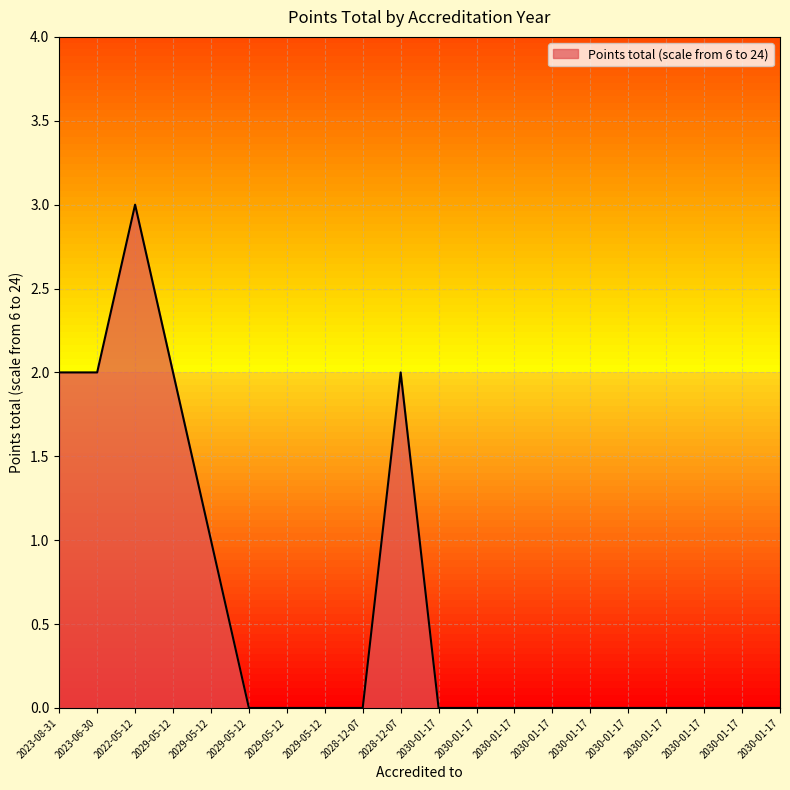

How many lines are shown in the chart?

1